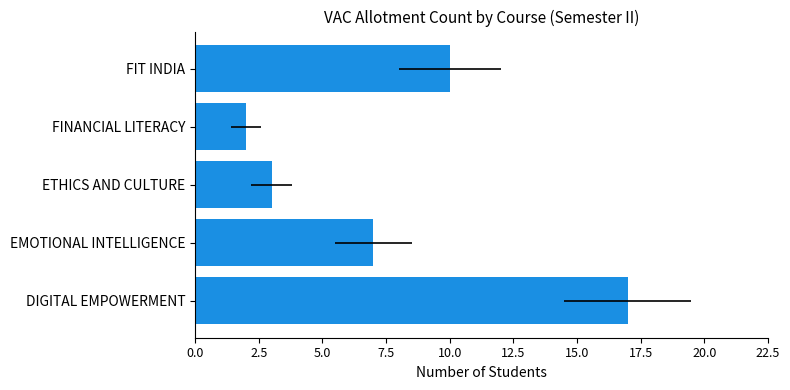

Is it true that the value at EMOTIONAL INTELLIGENCE is 2?

False